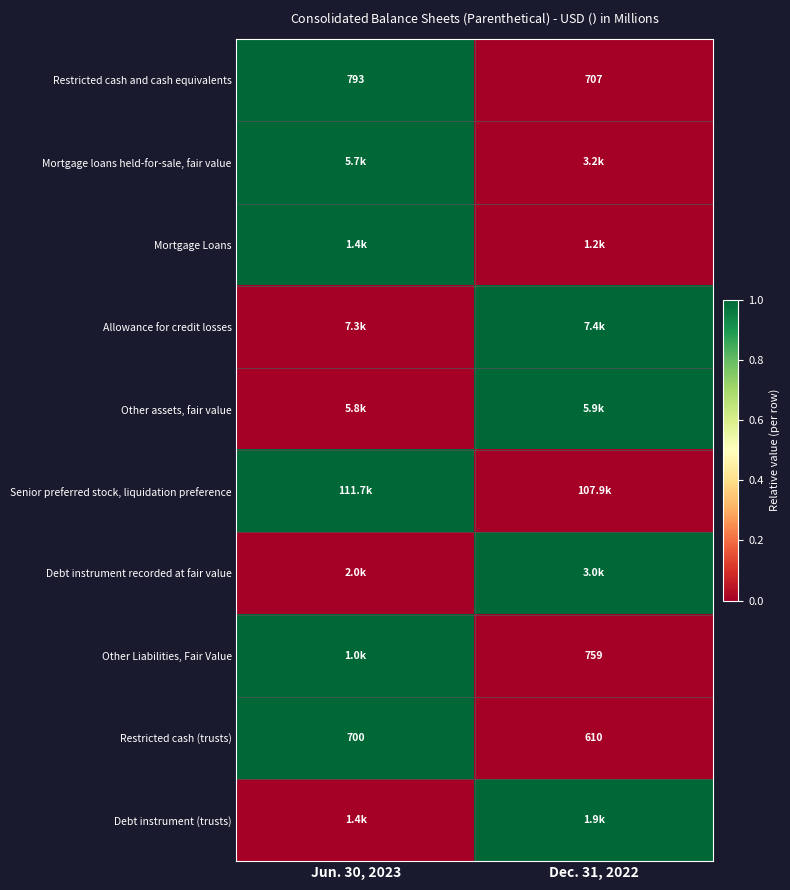

Which category has the highest value in the Restricted cash (trusts) series?

Jun. 30, 2023